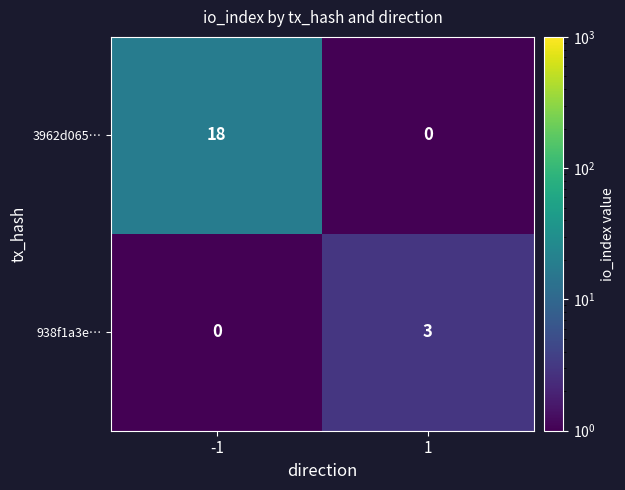

The value of 3962d065… at 1 is -11. True or false?

False